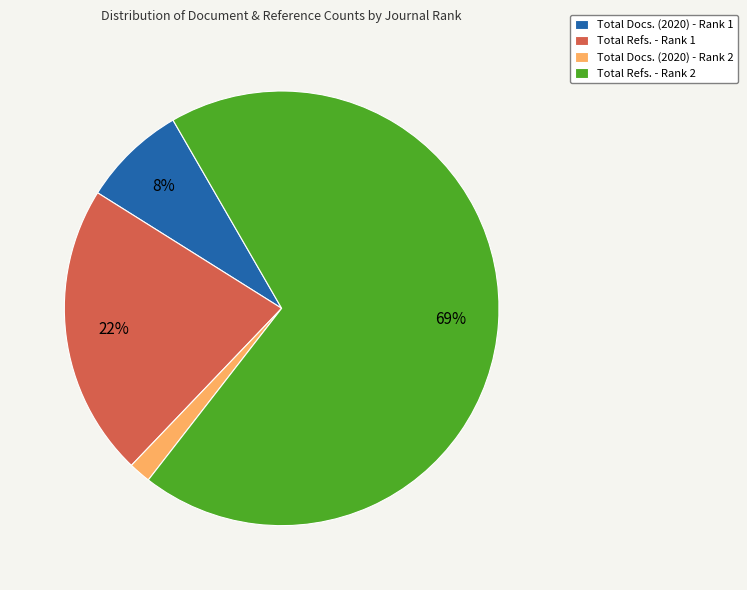

To the nearest percent, what is the average slice percentage?

25%